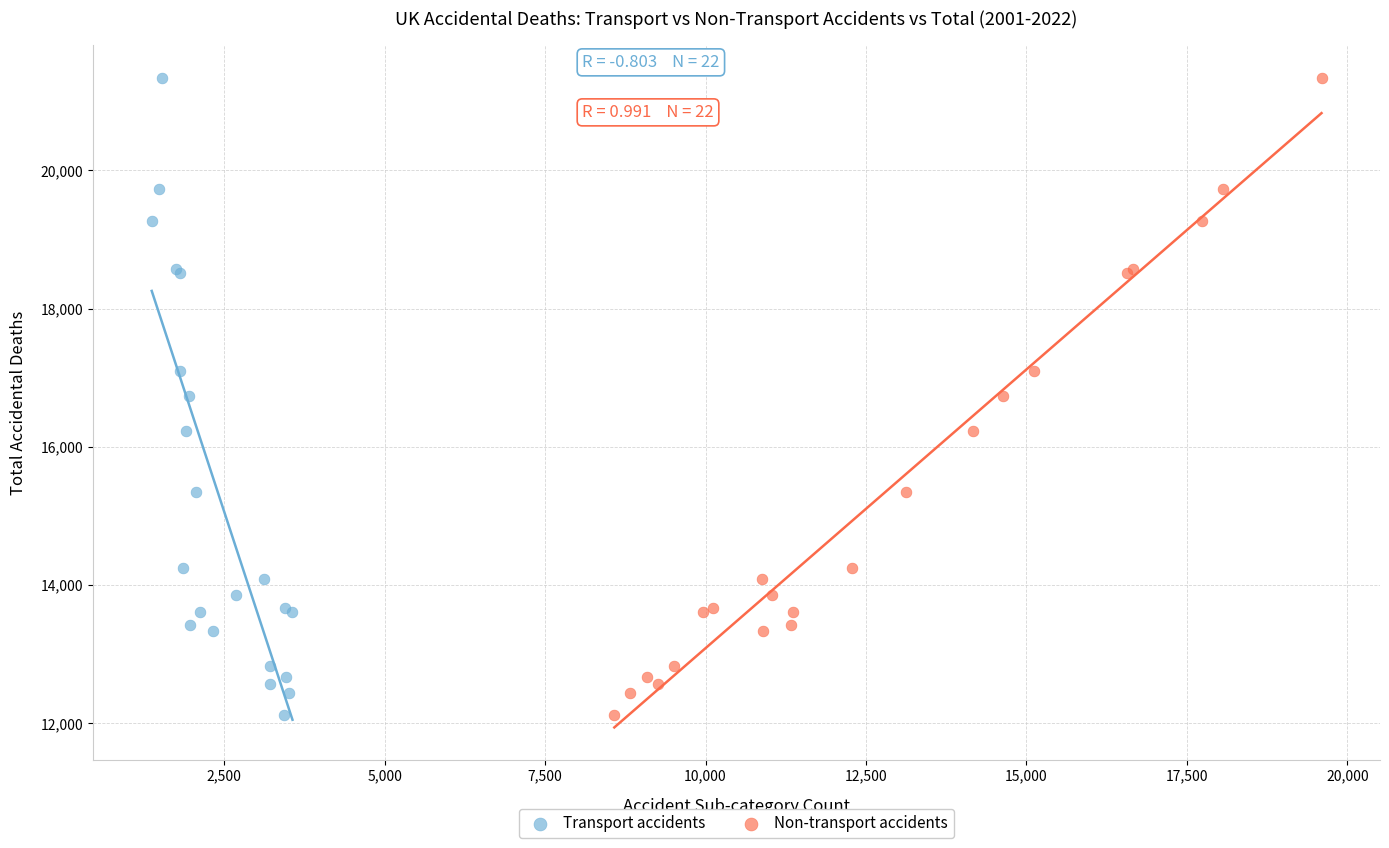

What are all the series names shown in the legend?

Transport accidents, Non-transport accidents